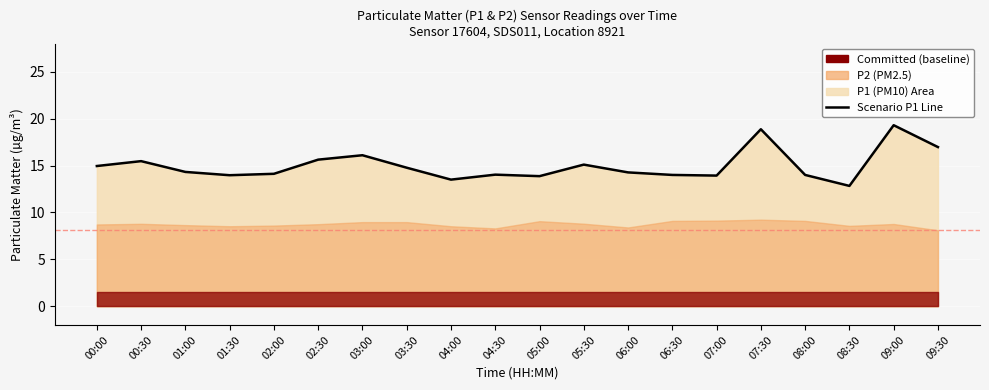

Rank the categories by value from highest to lowest.

09:00, 07:30, 09:30, 03:00, 02:30, 00:30, 05:30, 00:00, 03:30, 01:00, 06:00, 02:00, 04:30, 06:30, 08:00, 01:30, 07:00, 05:00, 04:00, 08:30